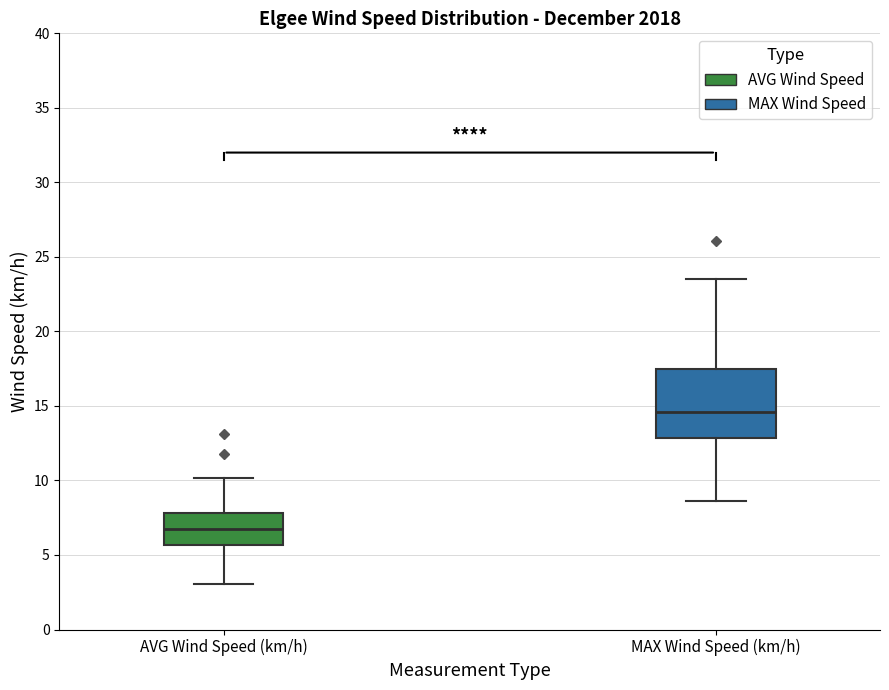

Reading left to right, transcribe this box plot: for each box, give where its median line is, the range the box spans, and where its two whiskers end, as read against the y-axis. The values are not printed on the chart, so give them approximately, as read against the axis.

AVG Wind Speed (km/h): median 7.0, box 5.5 to 8.0, whiskers 3.0 to 10.0
MAX Wind Speed (km/h): median 14.5, box 13.0 to 17.5, whiskers 8.5 to 23.5